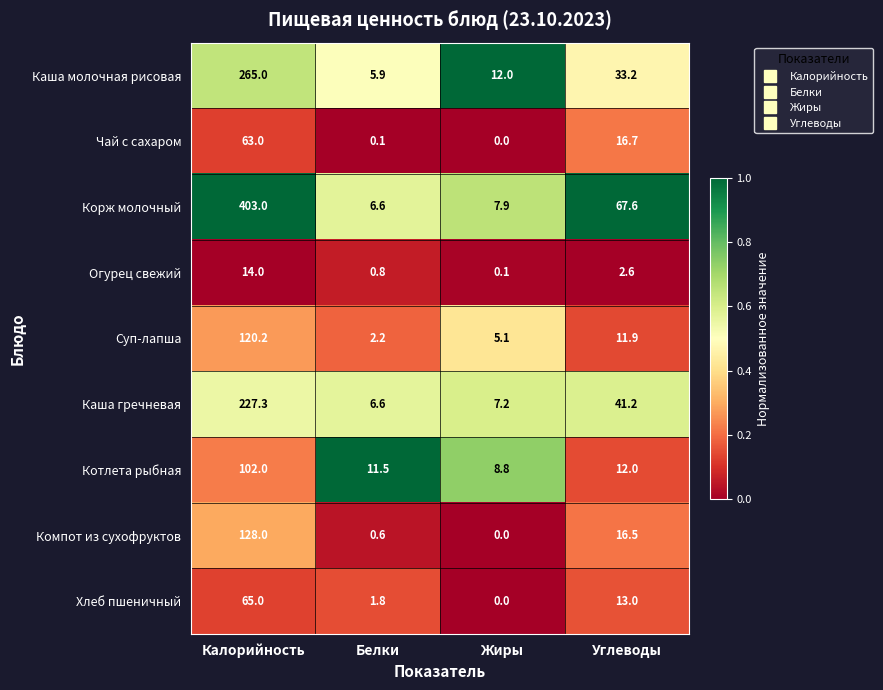

What is the difference between the highest and lowest values at Жиры?

12.0